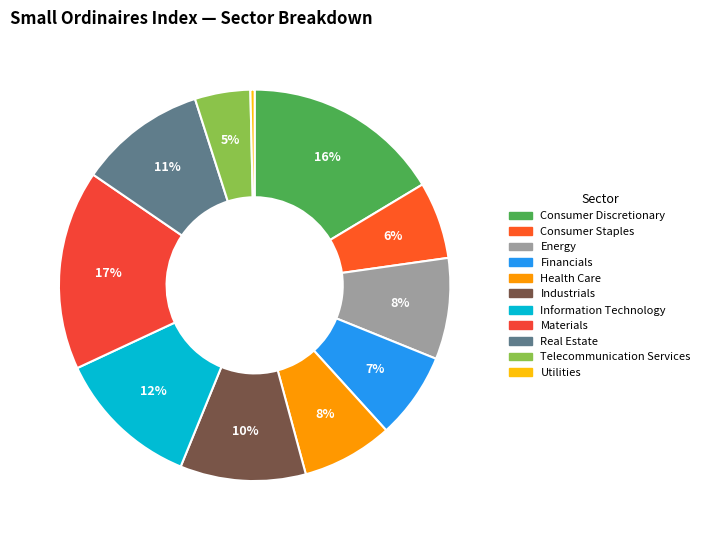

Do Industrials and Health Care together represent more than half of the pie?

No